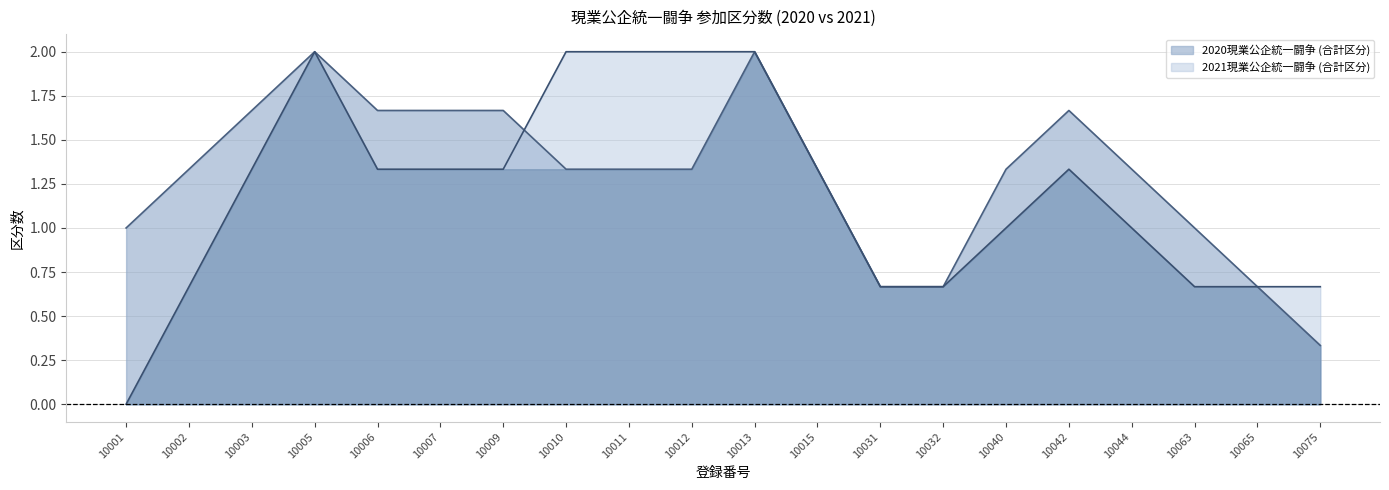

Between 10042 and 10011, which is larger?

10042